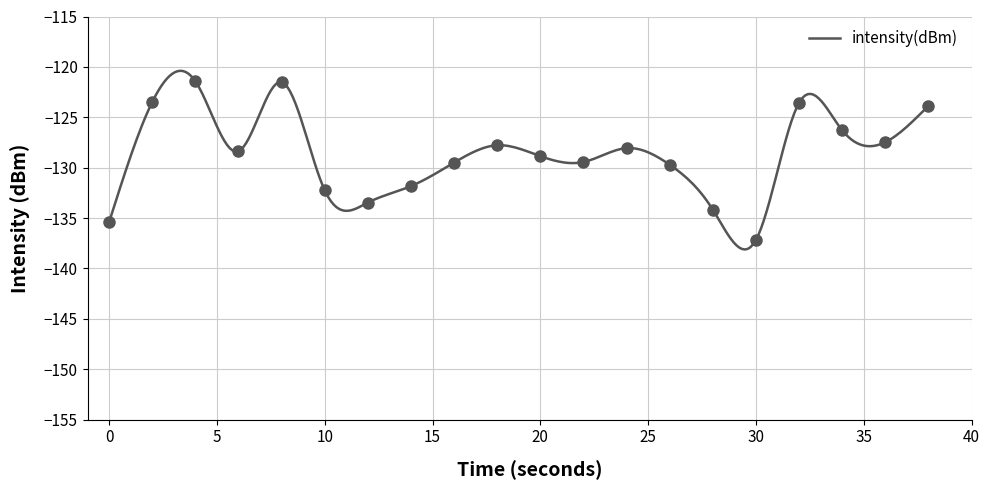

What is the difference between the second highest and second lowest values?

13.9